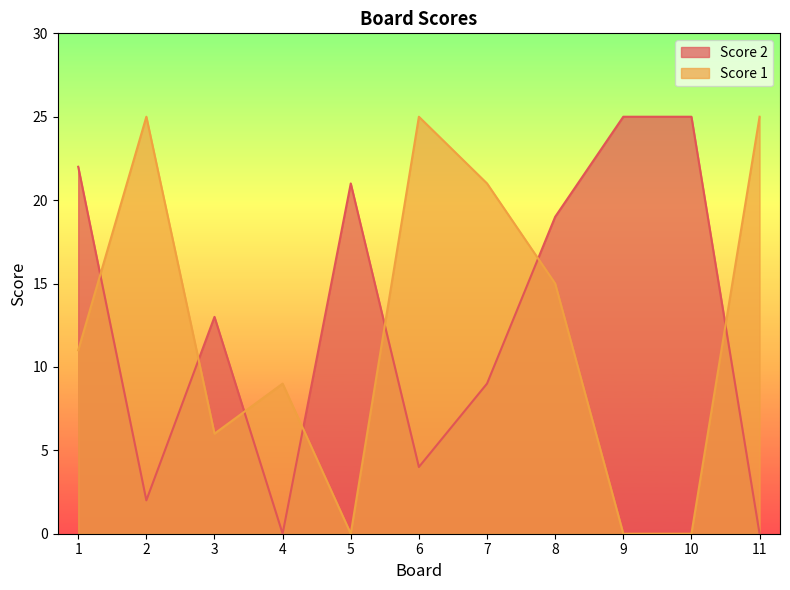

The Score 1 series shows 0 at 10. True or false?

True